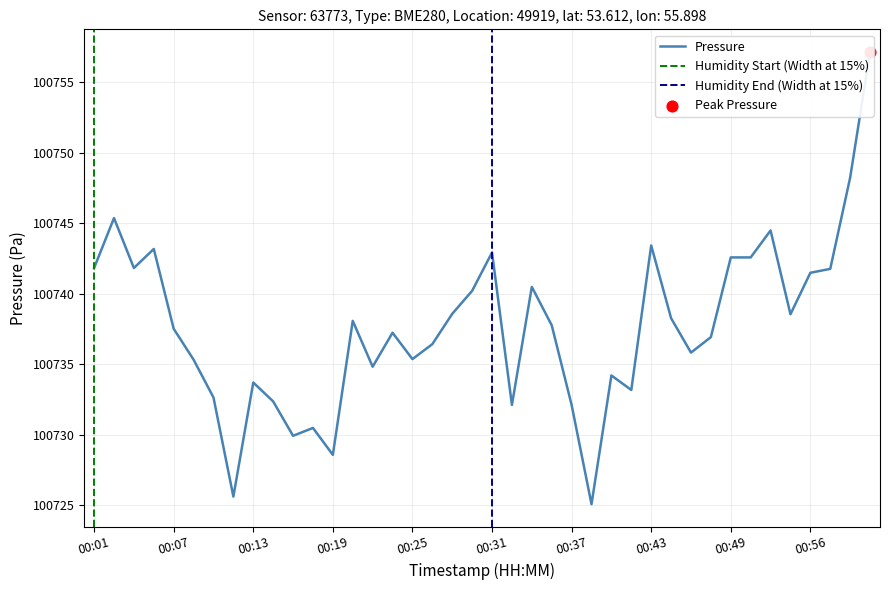

At which category is the sum across all series the highest?

01:01